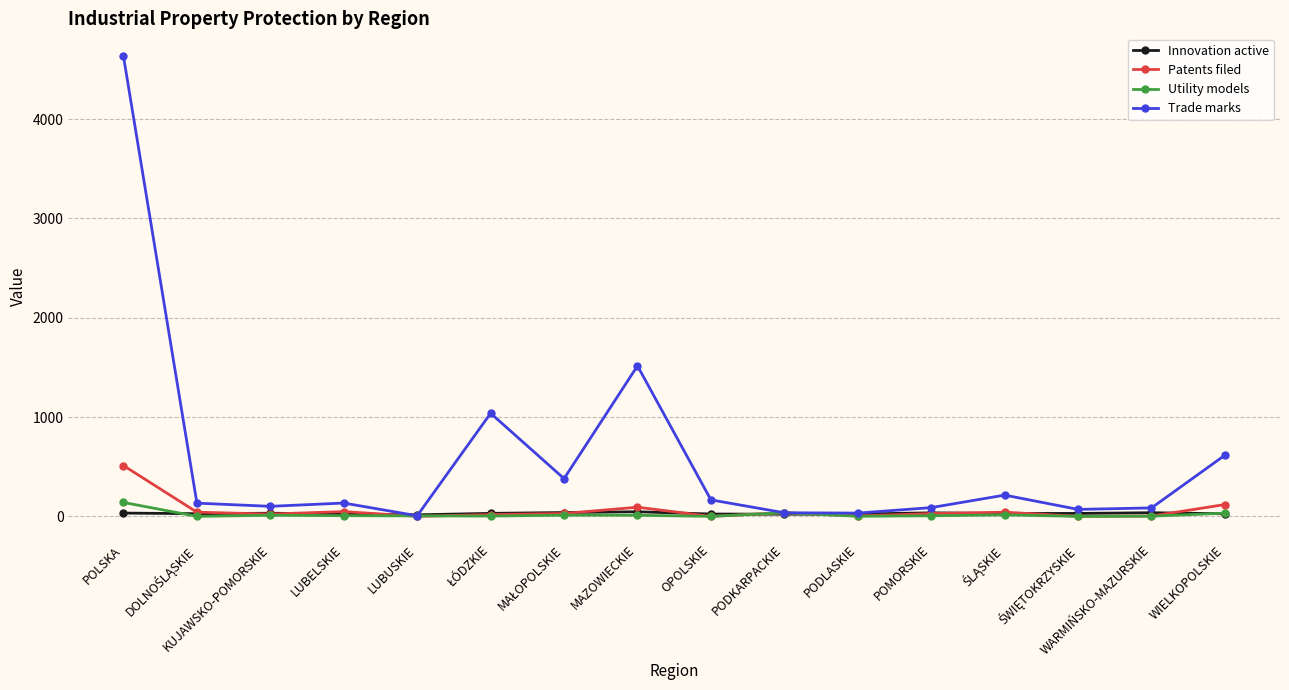

What is the value of the Trade marks point at the 7th from the left?

380.0